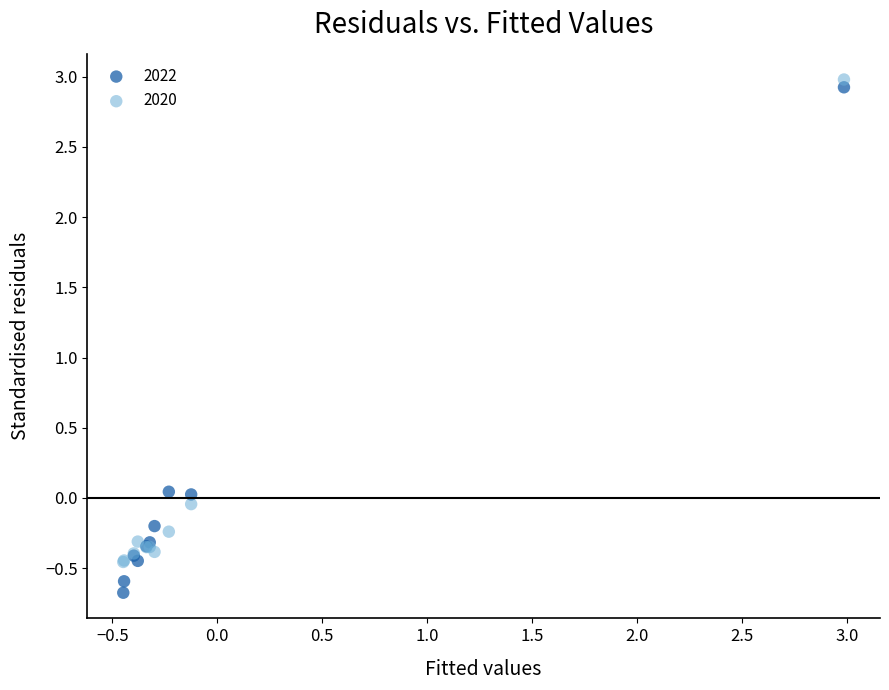

Which series contains the lowest Y value?

2022